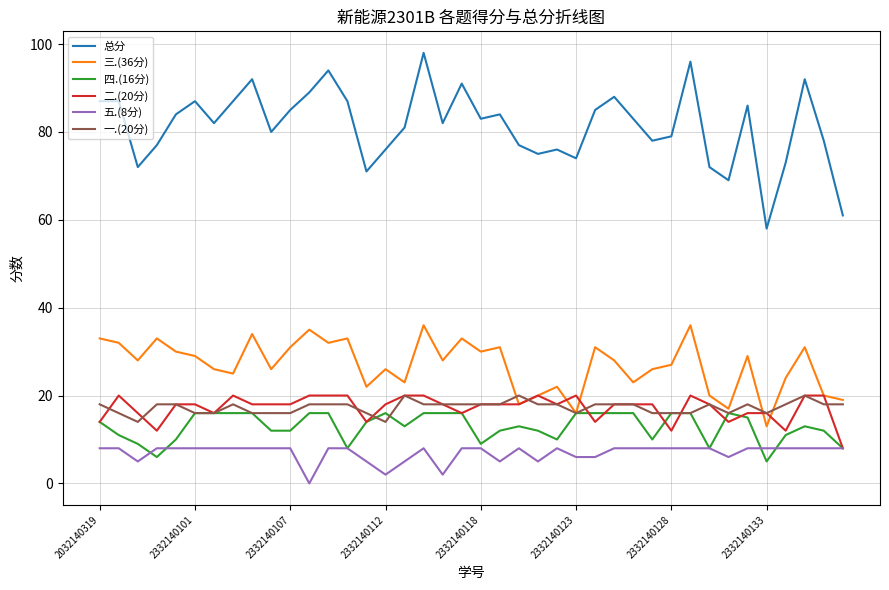

Which series has the largest total across all categories?

总分